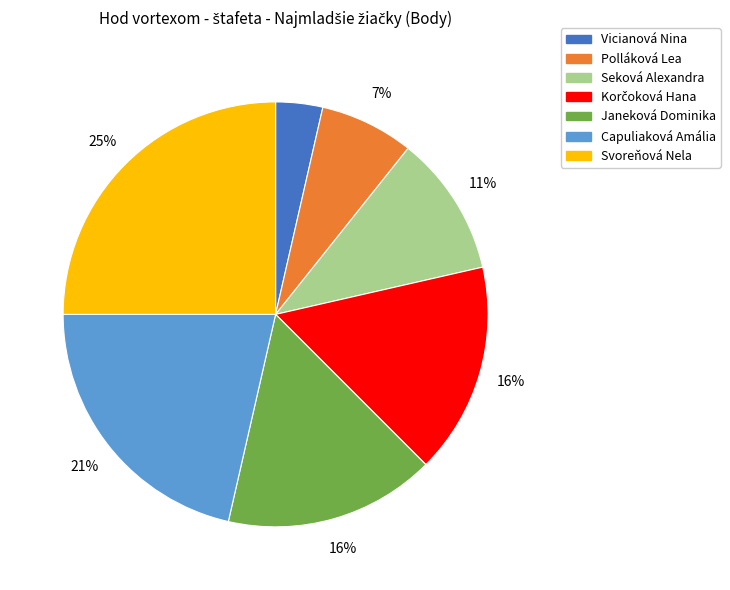

The Polláková Lea slice represents 7% of the pie. True or false?

True